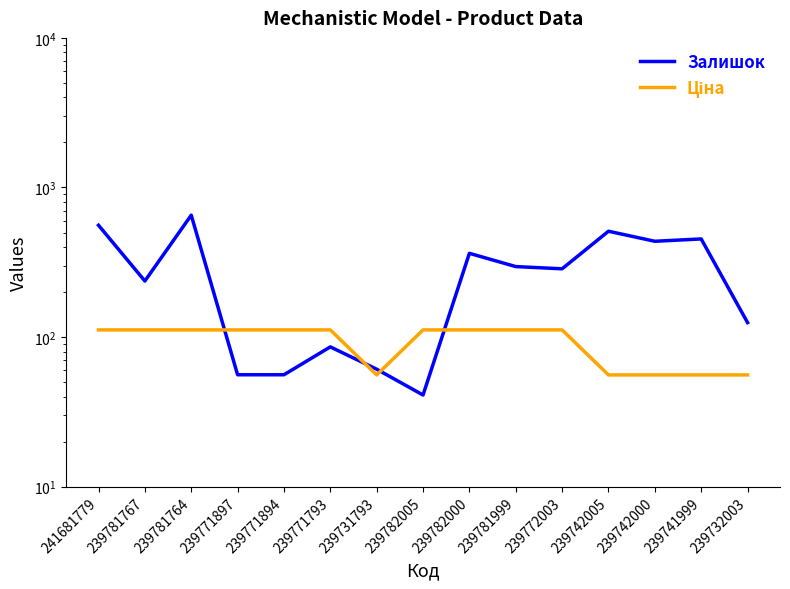

How many series are shown in this chart?

2